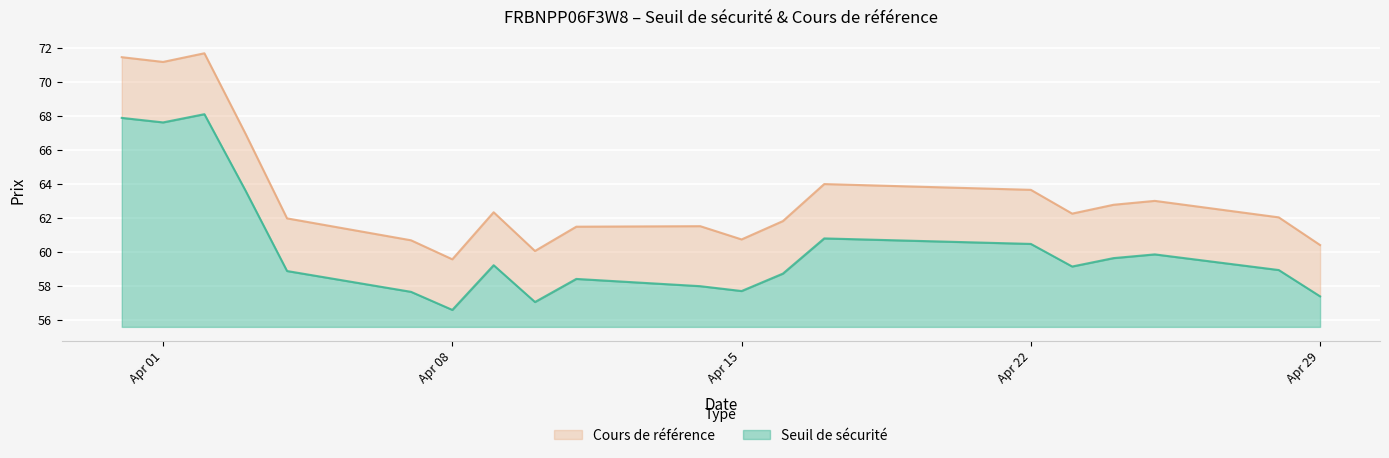

True or false: Cours de référence and Seuil de sécurité intersect in this chart.

False